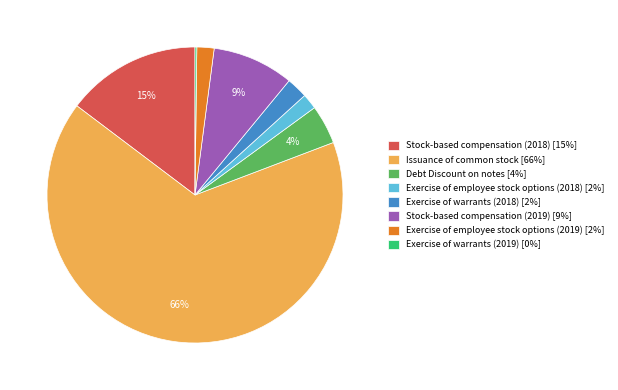

To the nearest percent, what portion does Exercise of employee stock options (2018) represent?

2%